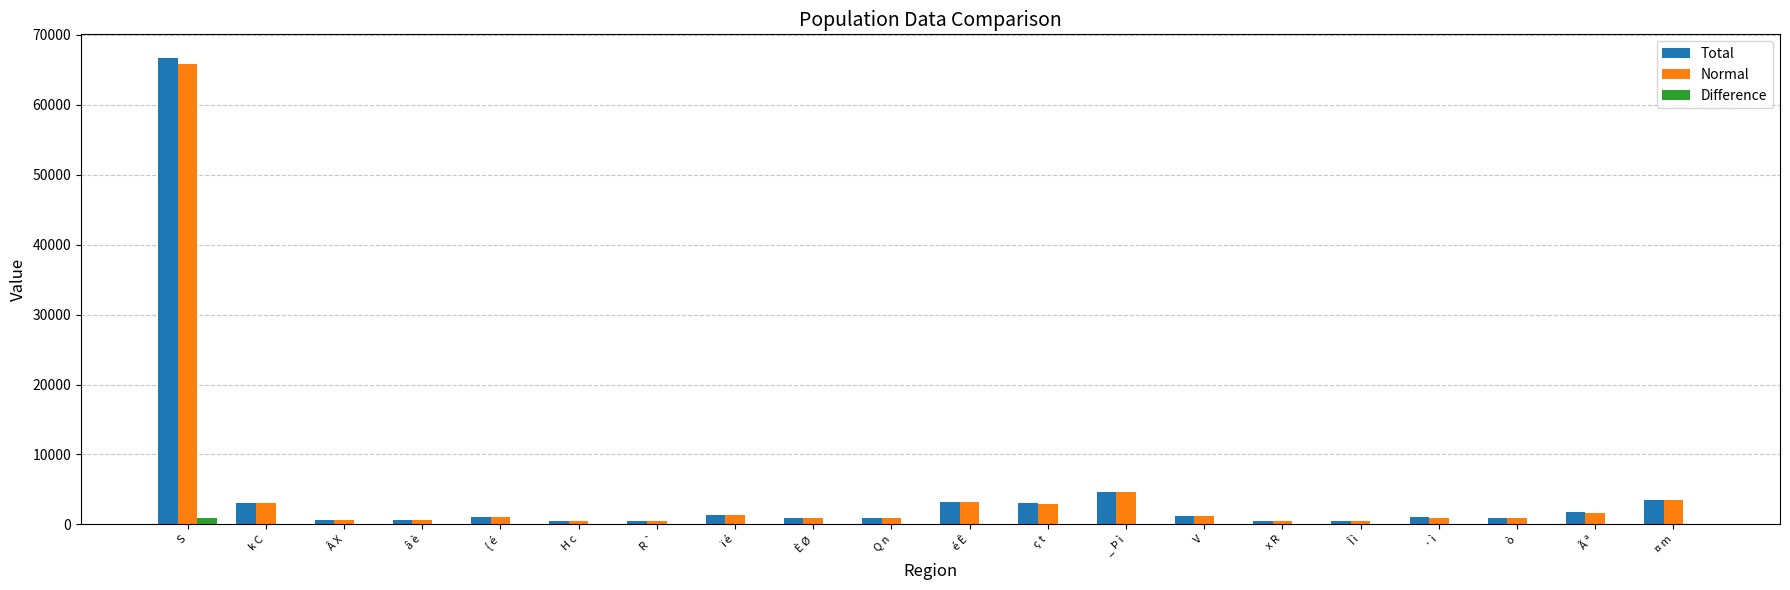

What is the maximum value for Total?

66732